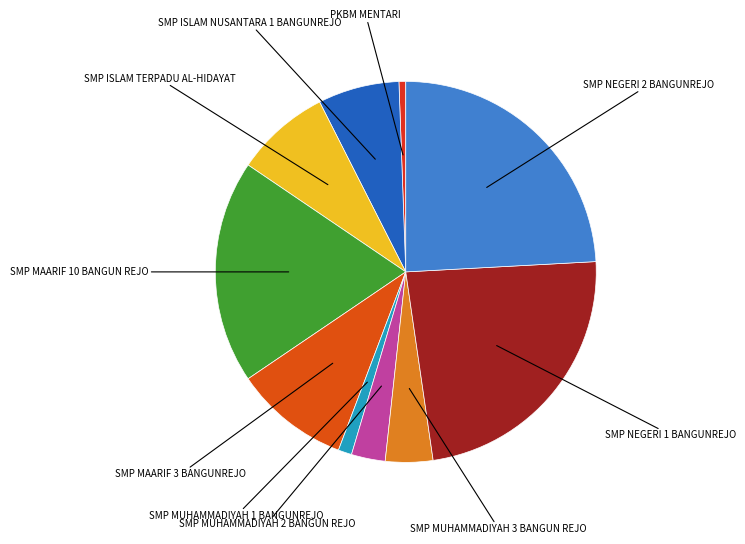

Which slice is the smallest?

PKBM MENTARI